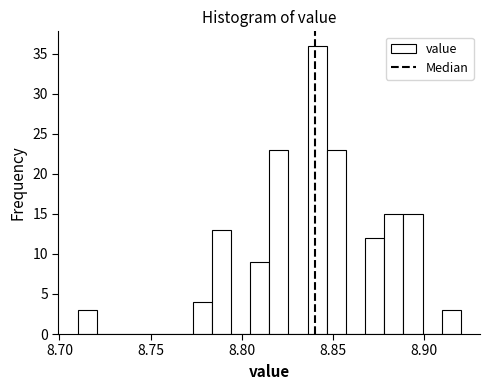

Read against the x-axis, roughly where is the centre of the tallest bar?

8.840